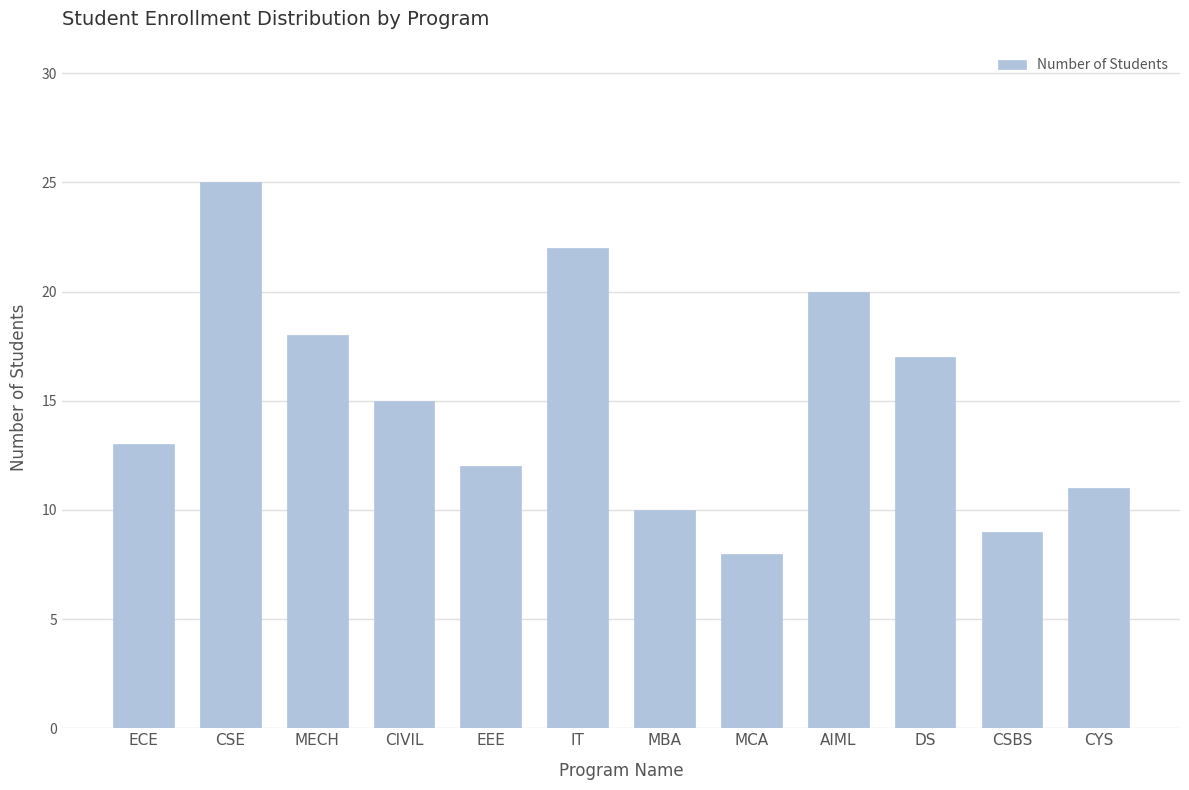

Reading left to right, extract all data points from this chart.

13	25	18	15	12	22	10	8	20	17	9	11